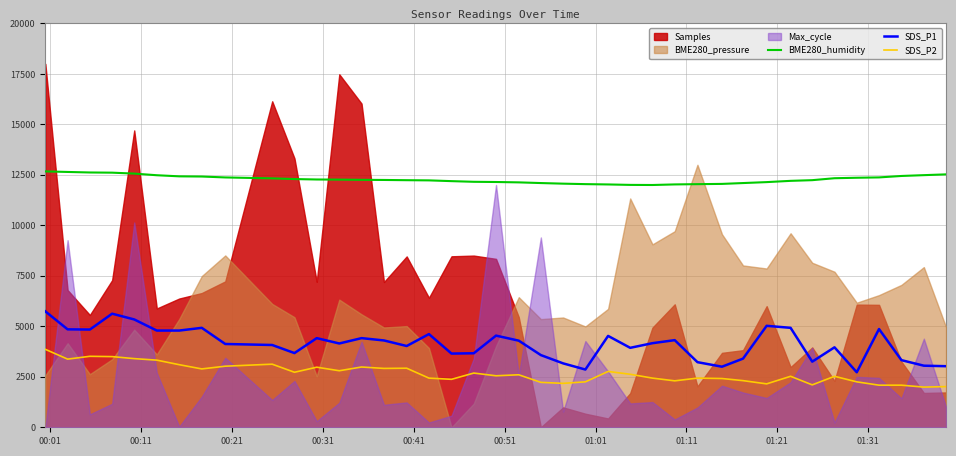

What is the highest value of the BME280_humidity series?

12672.4